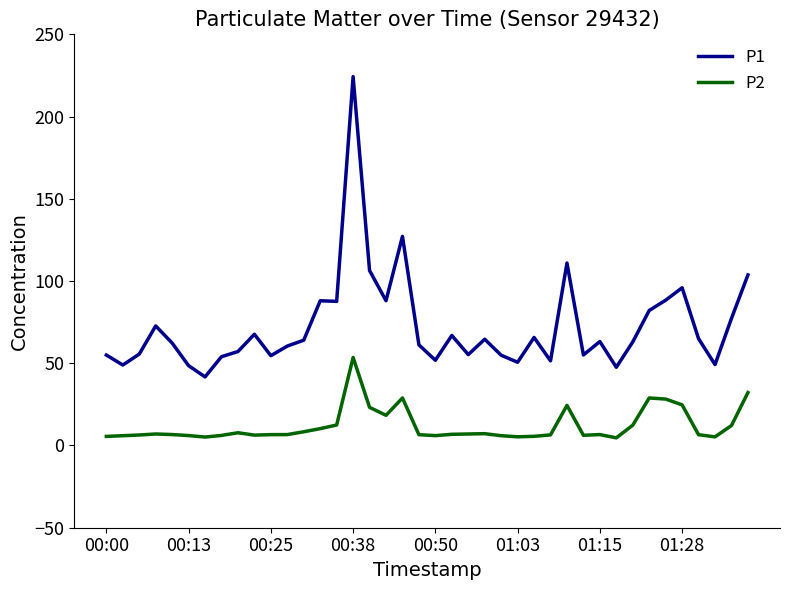

What is the difference between the maximum and minimum values in the P1 series?

182.5